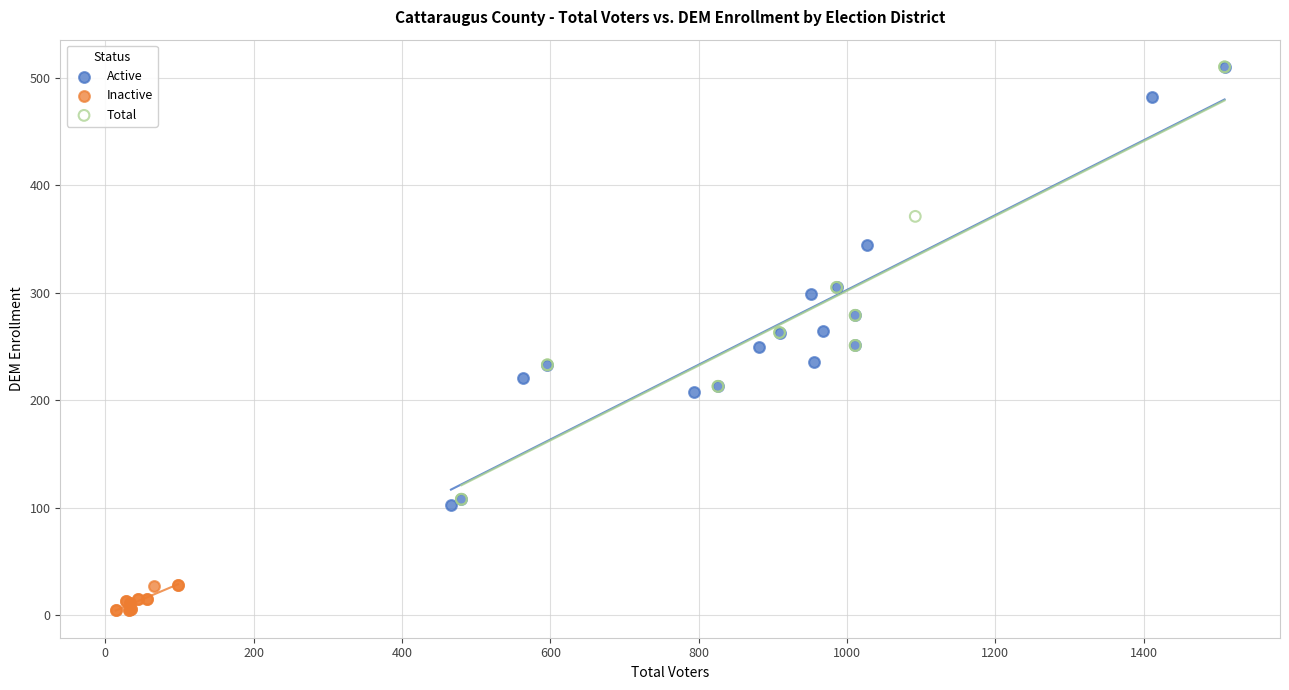

Which series has the widest spread of Y values?

Active